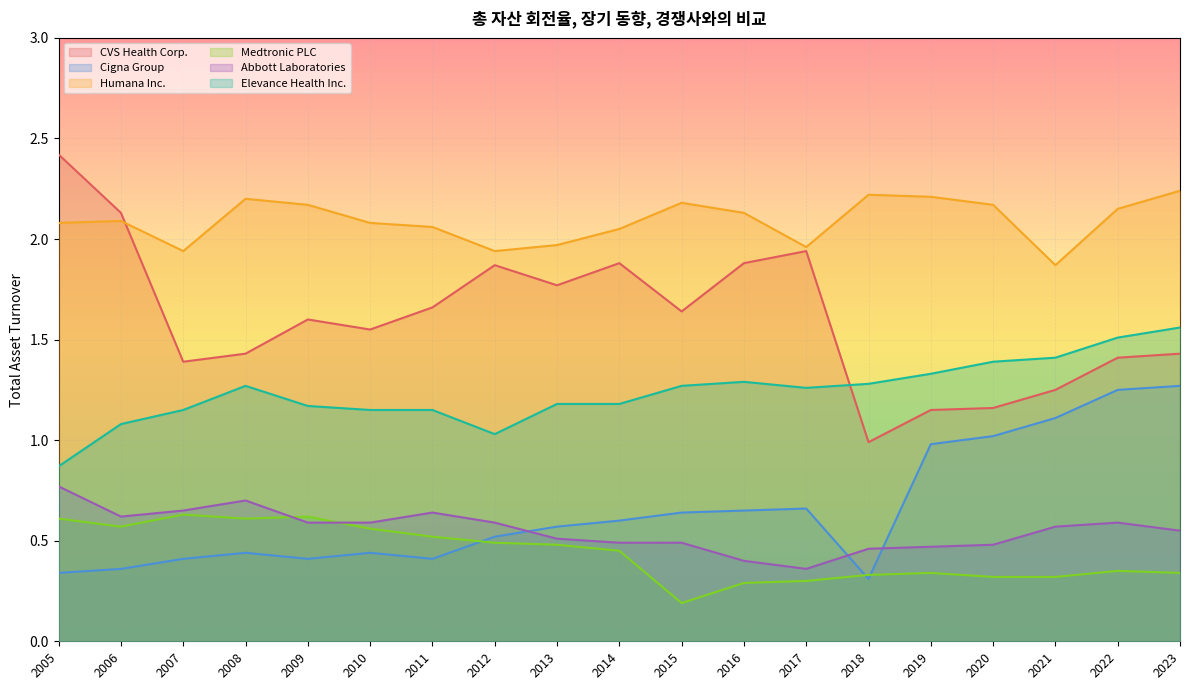

Between 2021 and 2020, which is larger?

2021